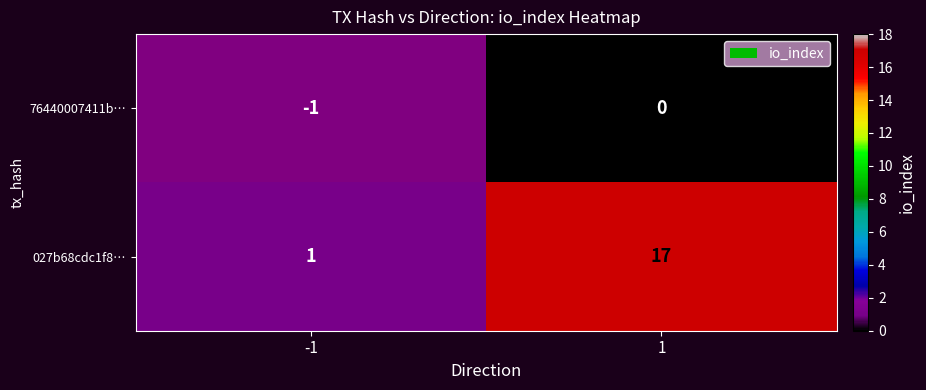

Rank the series by their average value, from lowest to highest.

76440007411b…, 027b68cdc1f8…